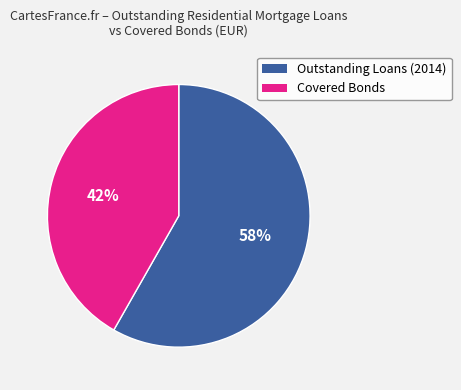

To the nearest percent, what is the average slice percentage?

50%